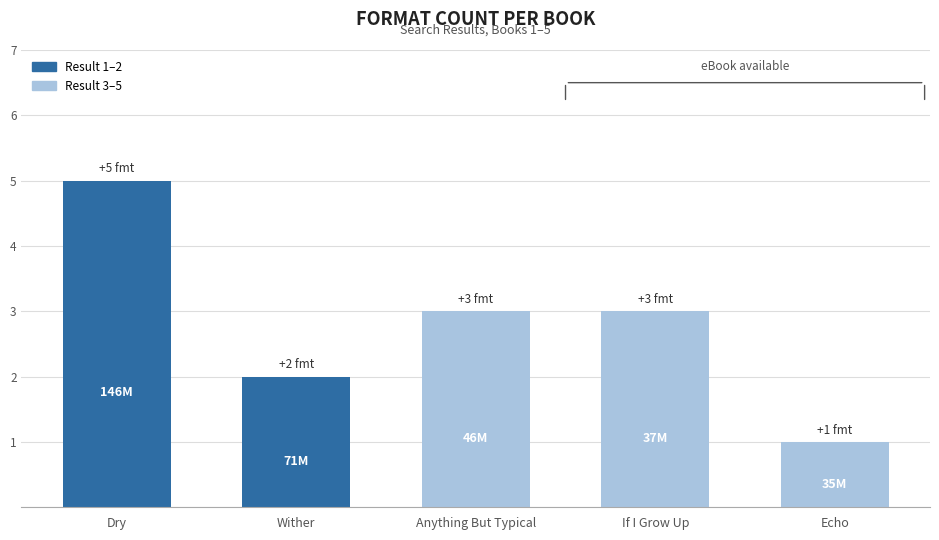

What is the ratio of the value at Dry to the value at Echo?

5.0